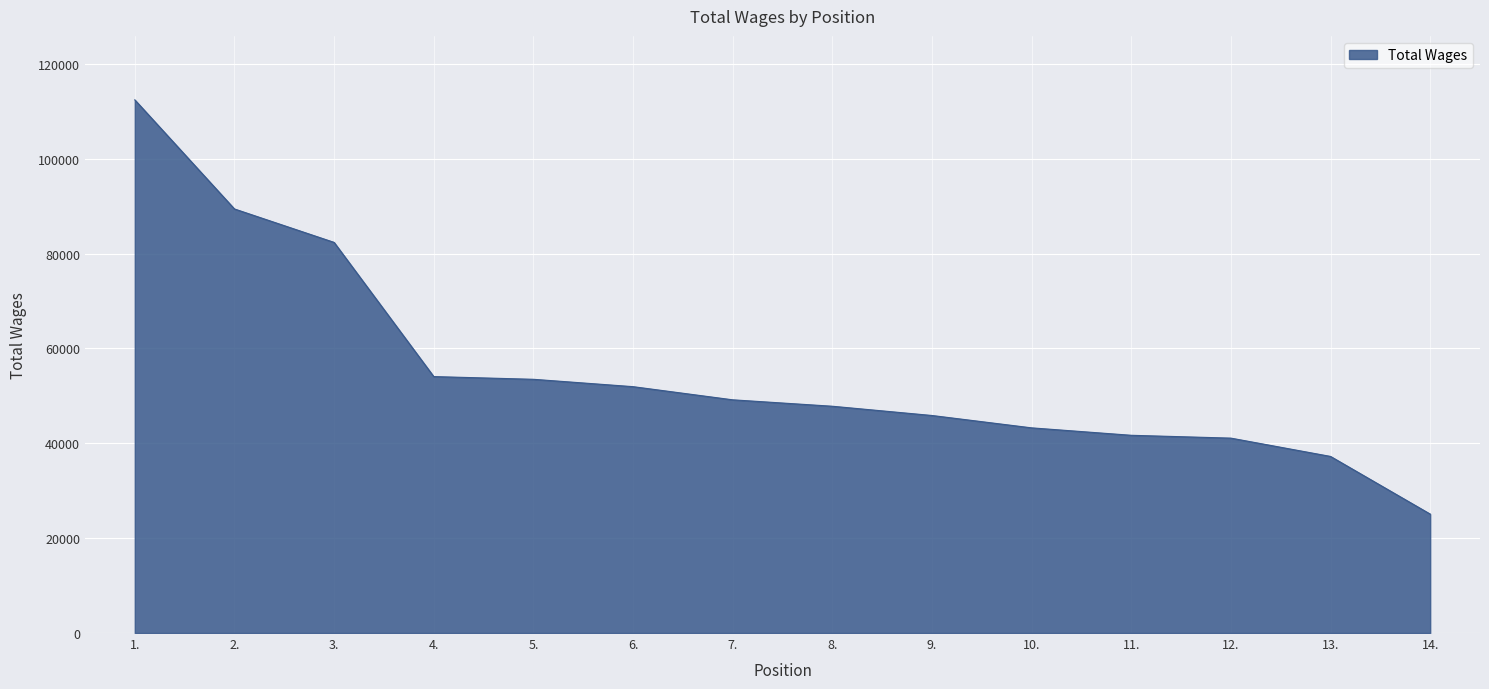

What is the change in value from 7. to 13.?

-11938